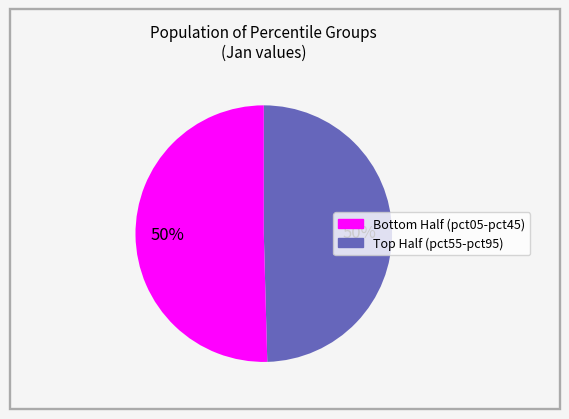

To the nearest percent, what is the average slice percentage?

50%